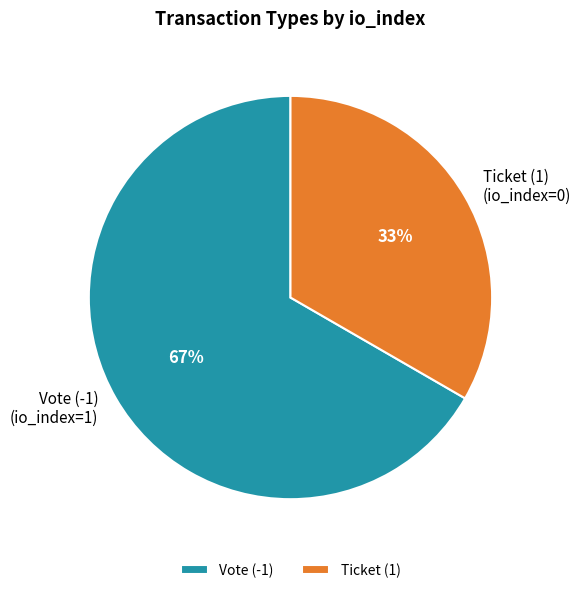

Is Ticket the majority of the pie?

No